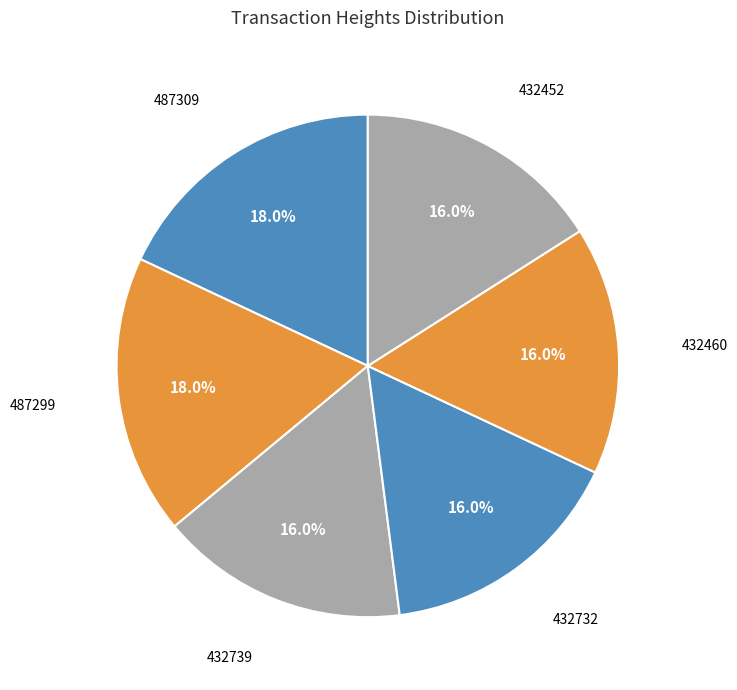

To the nearest percent, what percentage of the pie is 432452?

16%